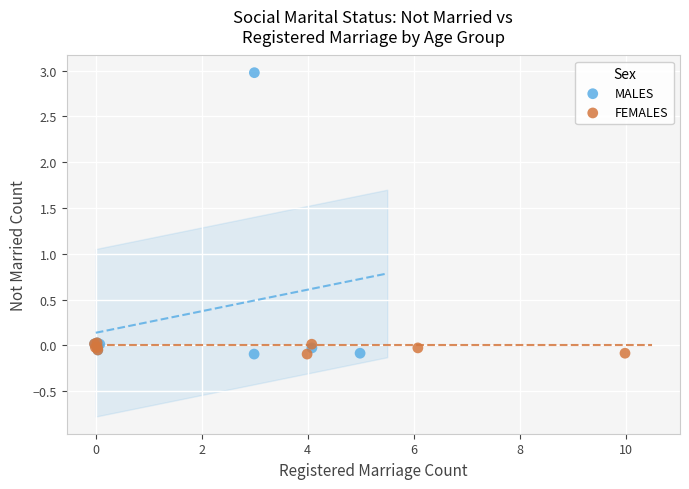

Which series has the widest spread of Y values?

MALES